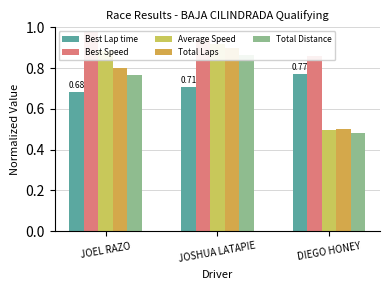

How many bars are there in total?

15